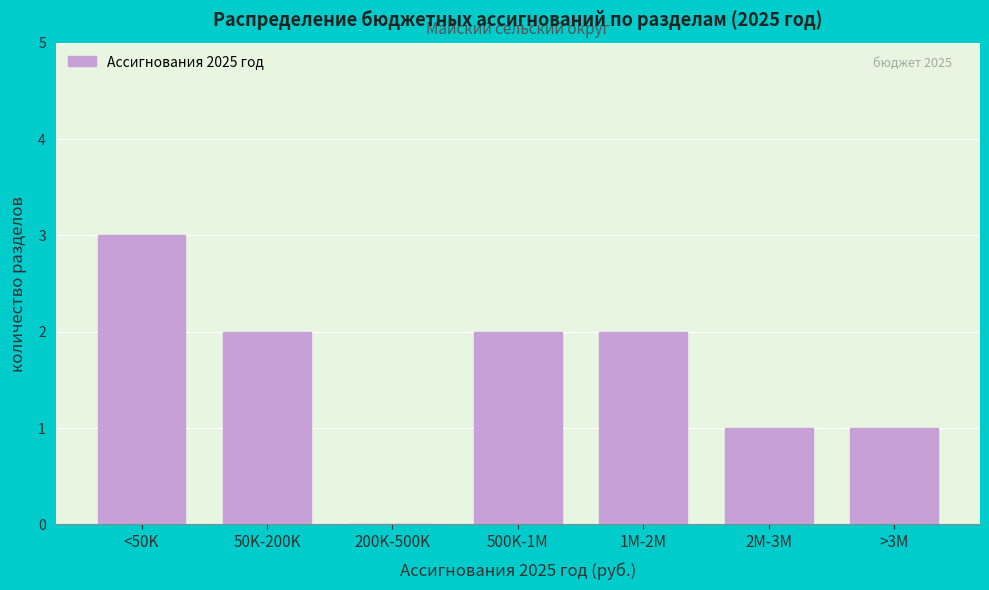

Reading left to right, extract all data points from this chart.

<50K=3	50K-200K=2	200K-500K=0	500K-1M=2	1M-2M=2	2M-3M=1	>3M=1